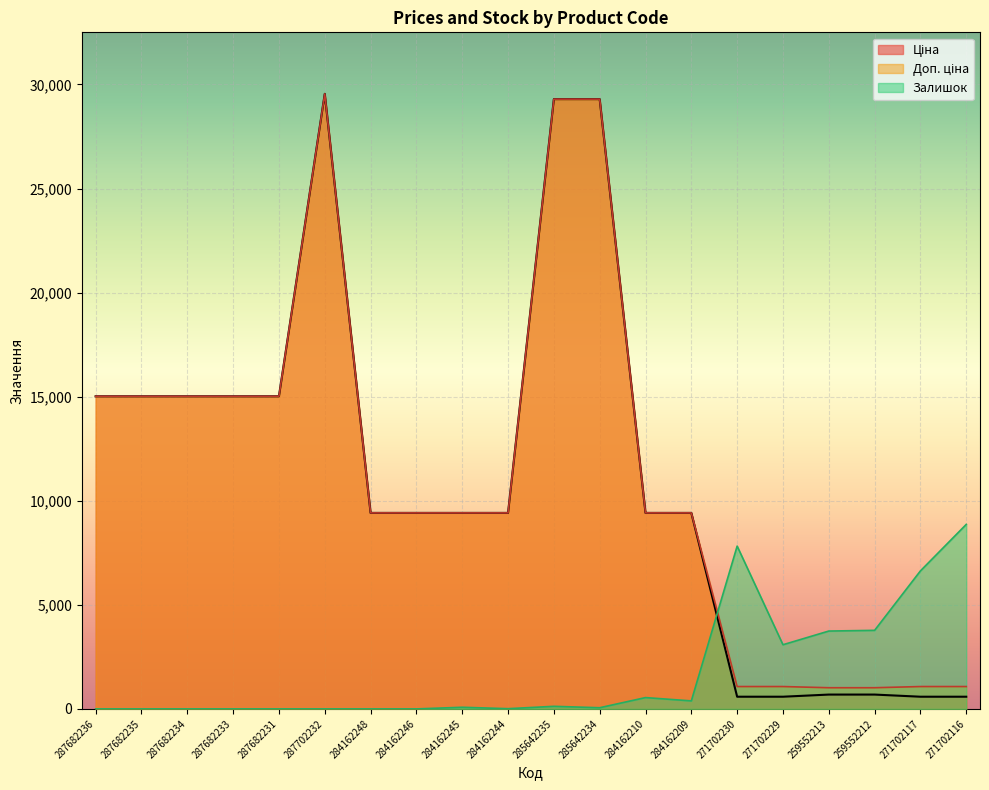

How many lines are shown in the chart?

3